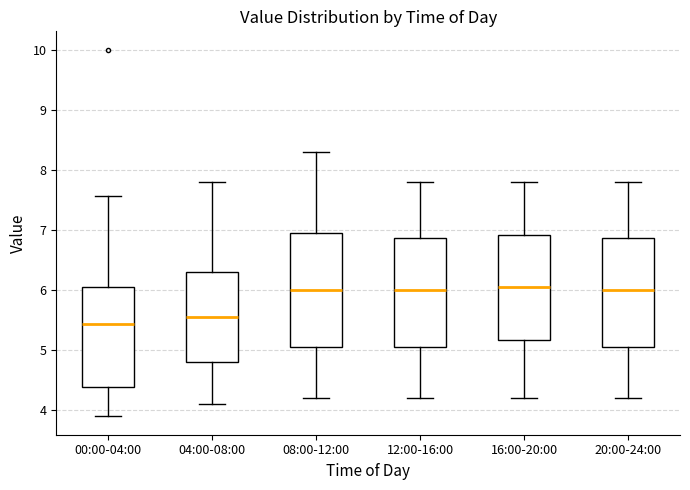

Which box's median line is the lowest?

00:00-04:00